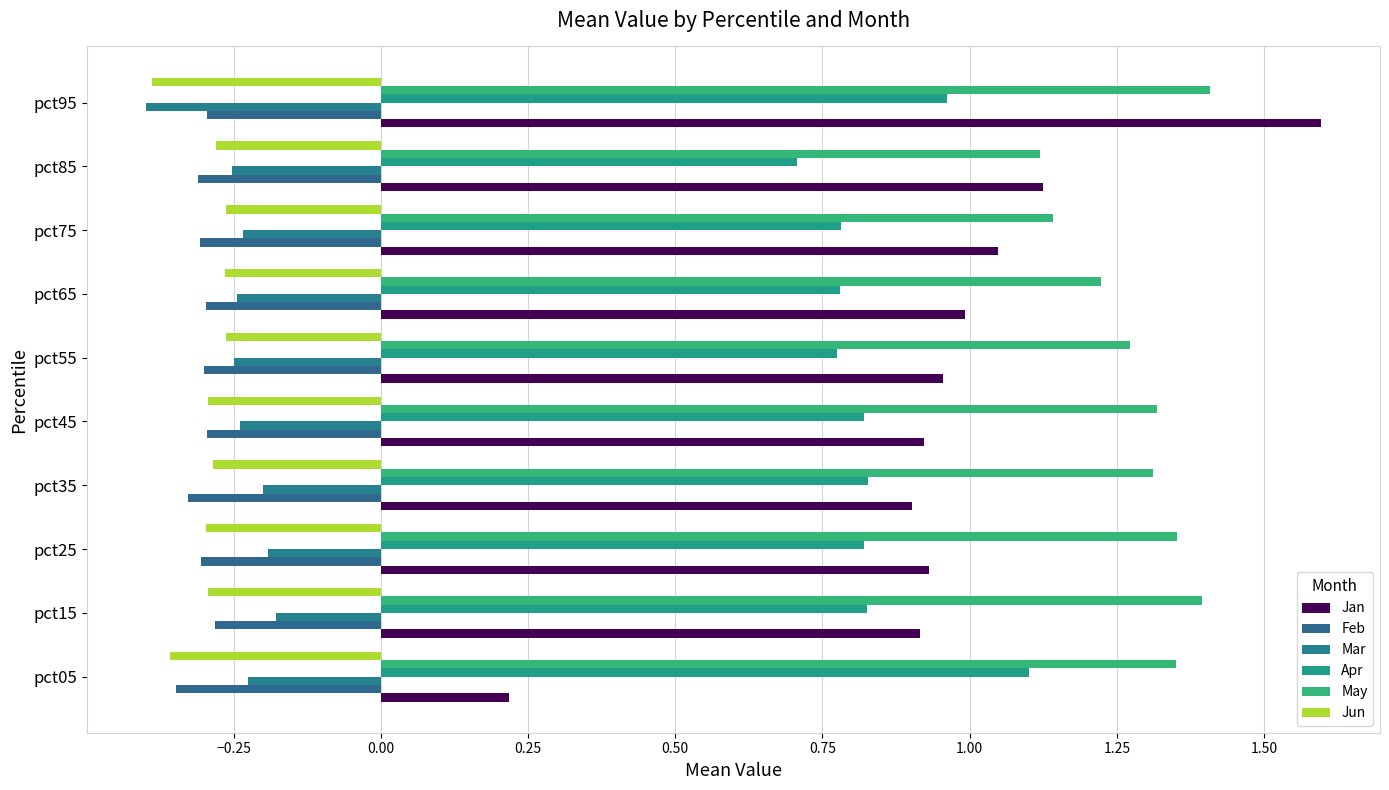

Count the number of data series in this chart.

6